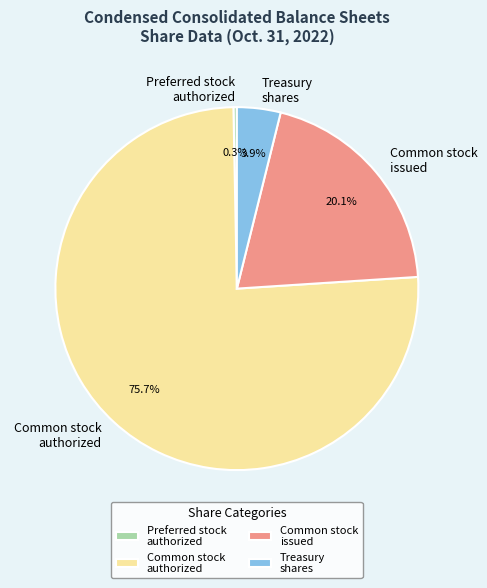

Which has a higher value, Preferred stock authorized or Common stock issued?

Common stock issued